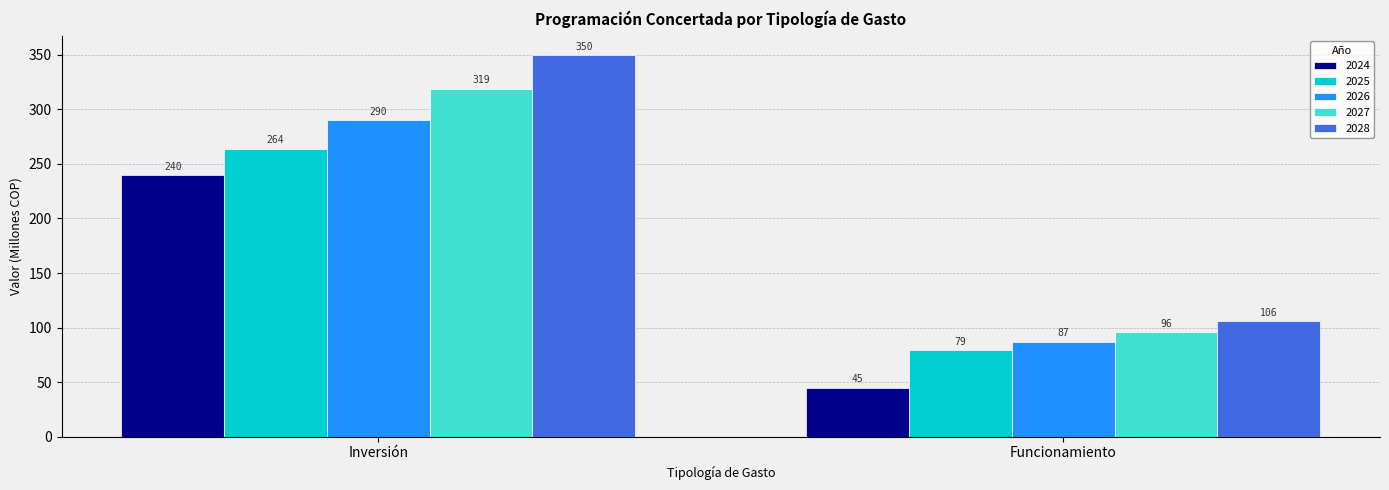

Which series has the widest spread of values?

2028